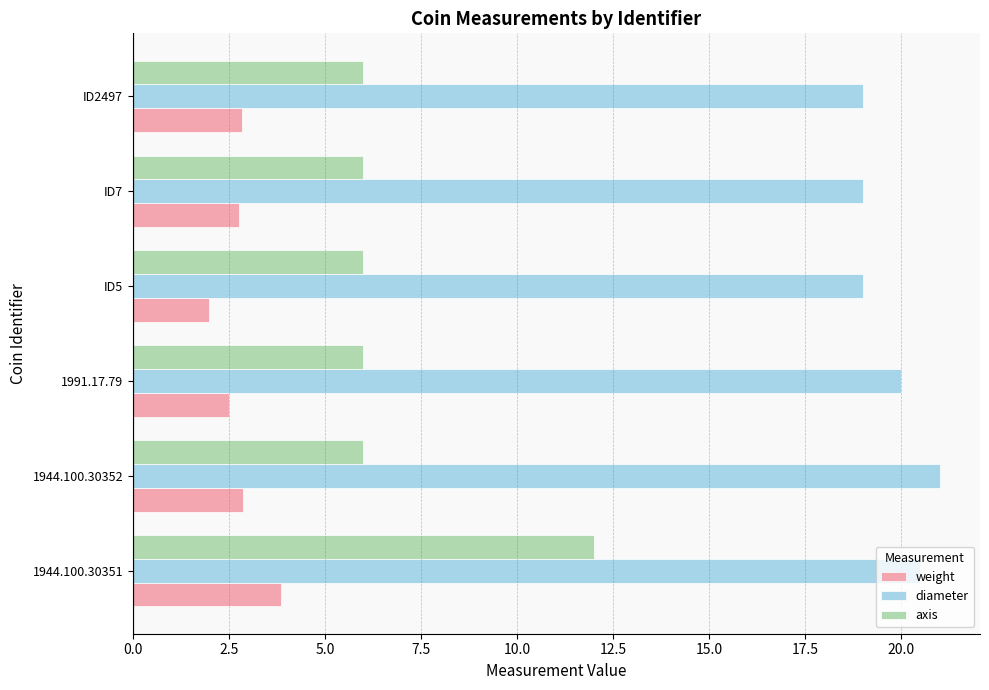

How many categories are shown in the chart?

6